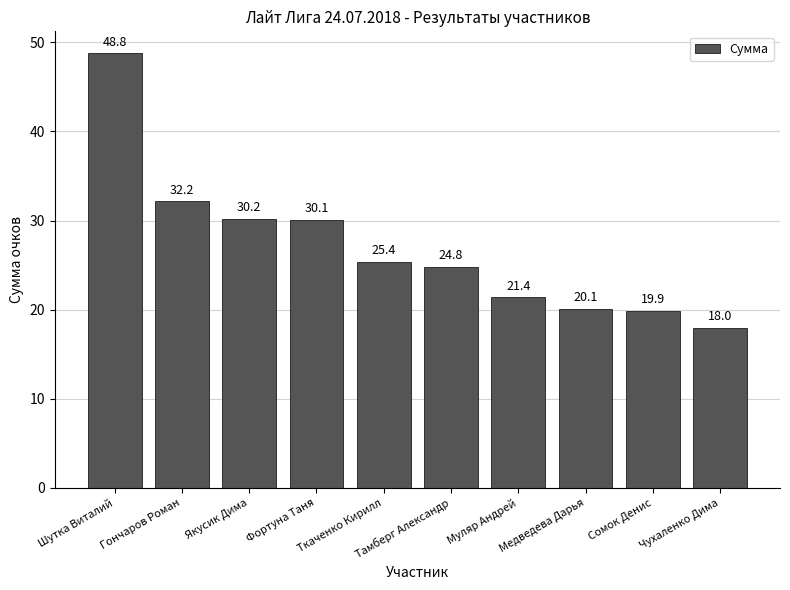

What is the label of the 9th bar from the left?

Сомок Денис